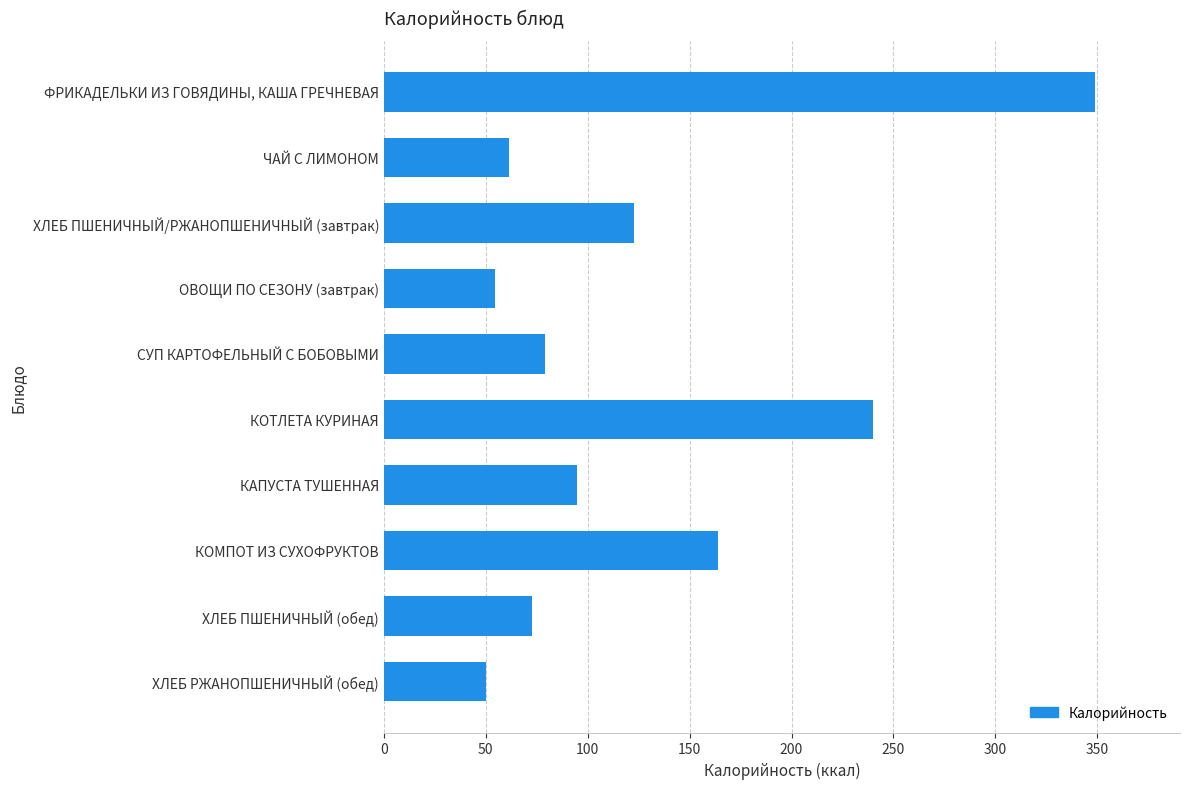

The value at КАПУСТА ТУШЕННАЯ is 94.5. True or false?

True